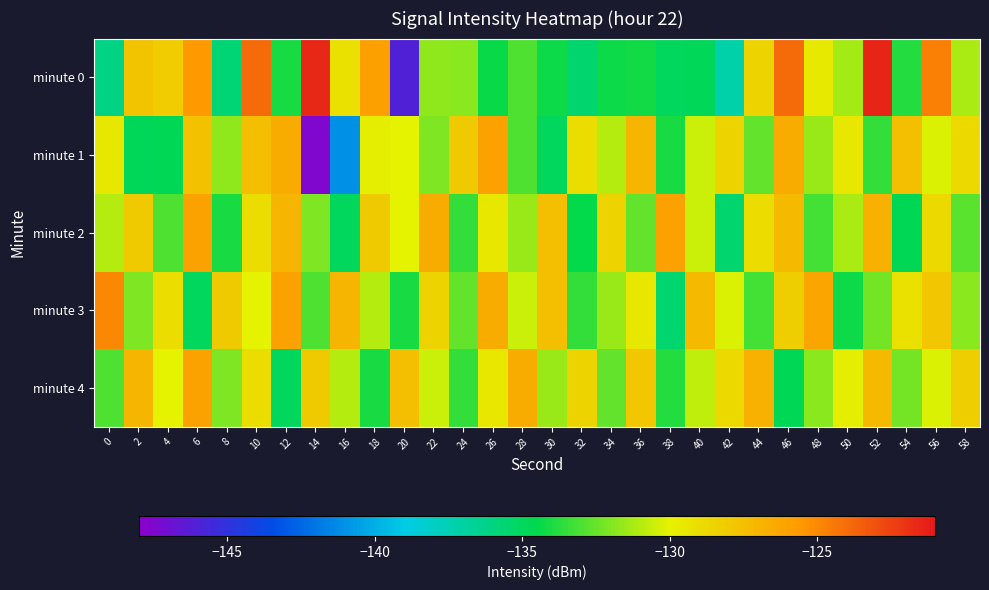

What is the total value across all series at 28?

-654.5